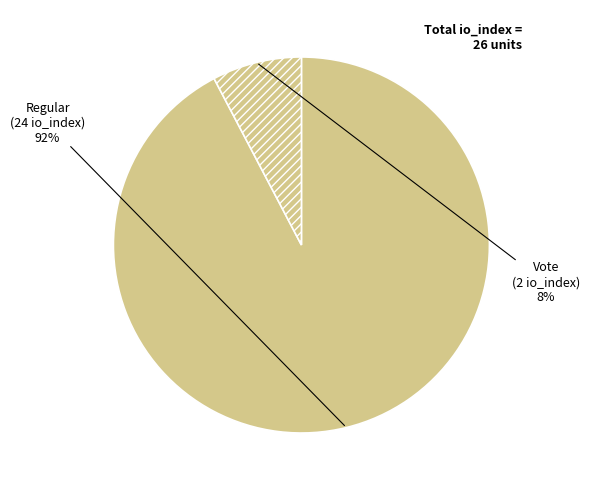

Rank the categories by value from lowest to highest.

Vote, Regular